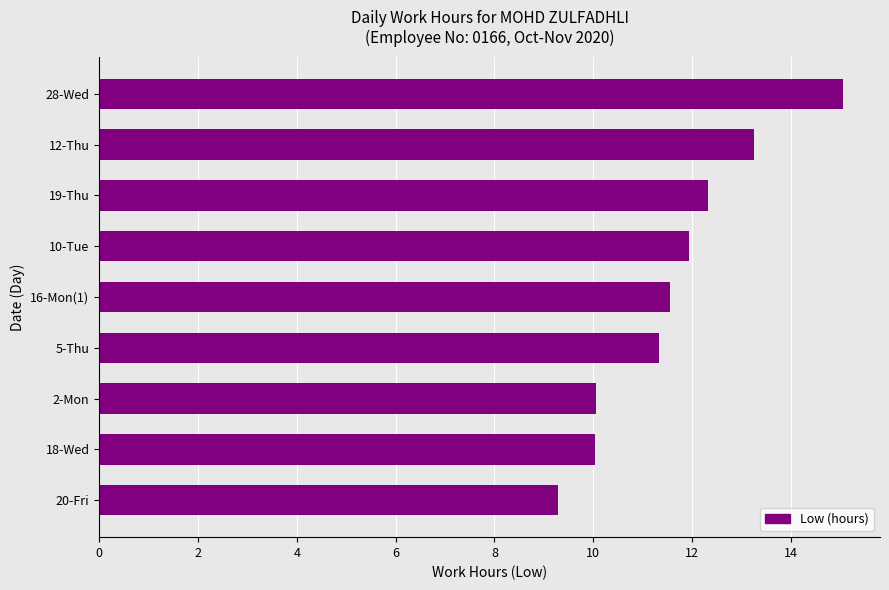

What is the approximate value at 2-Mon?

10.1